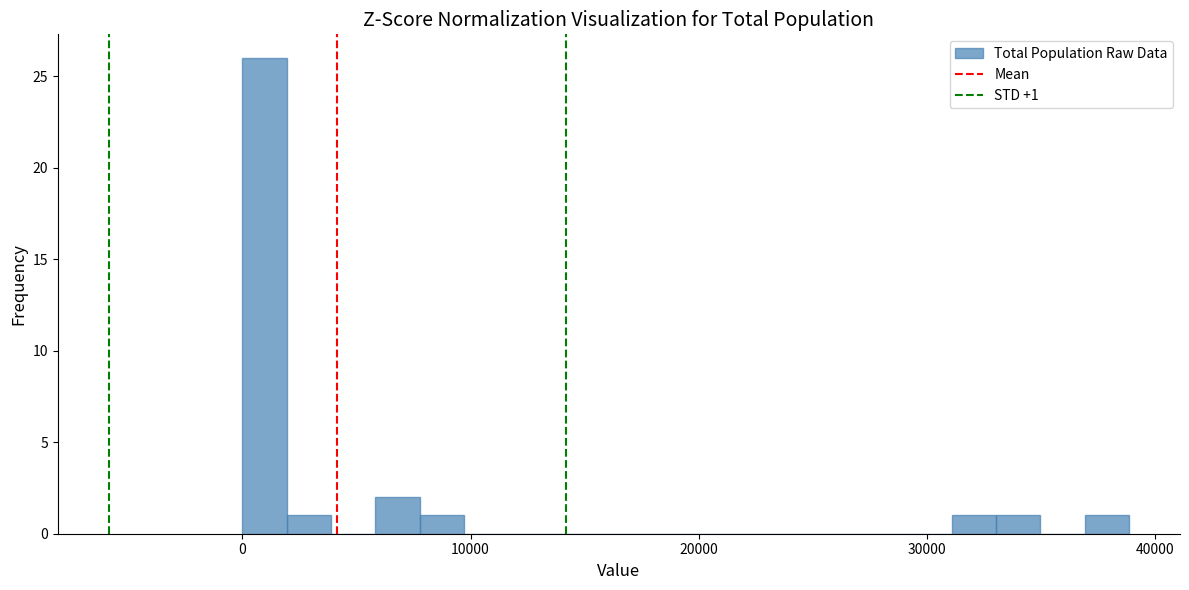

Around what value on the x-axis is the tallest bar? Give the approximate position of its centre, as read against the axis.

1000